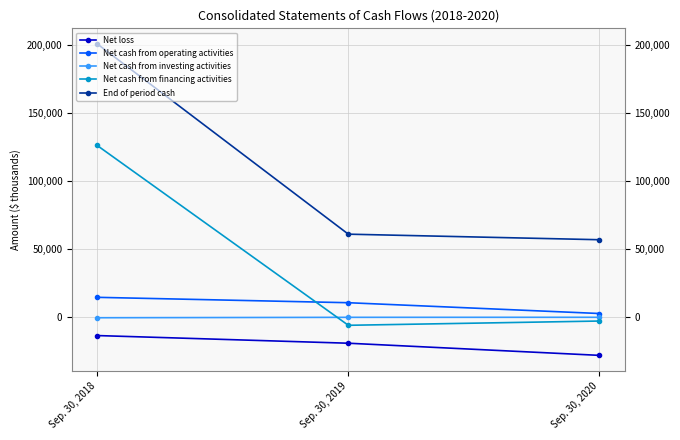

What is the value of the Net cash from financing activities point at the 1st from the left?

125893